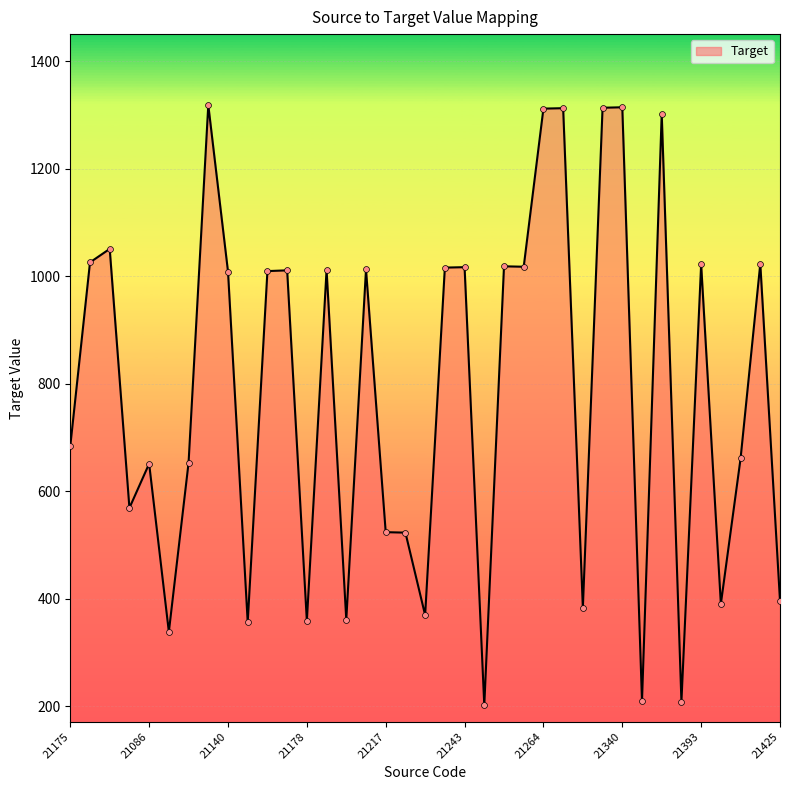

What is the maximum value shown in the chart?

1318.2